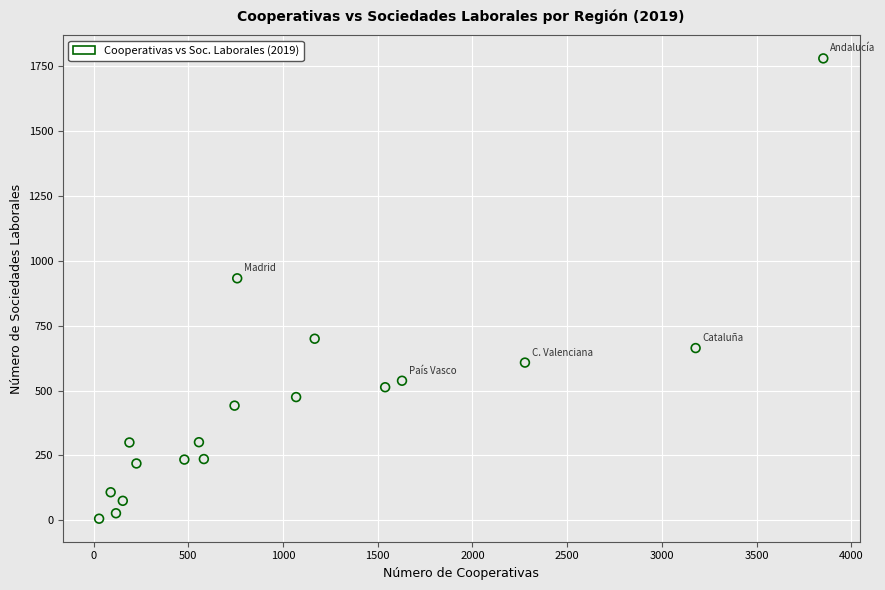

What Y value in the scatter plot is closest to 893?

933